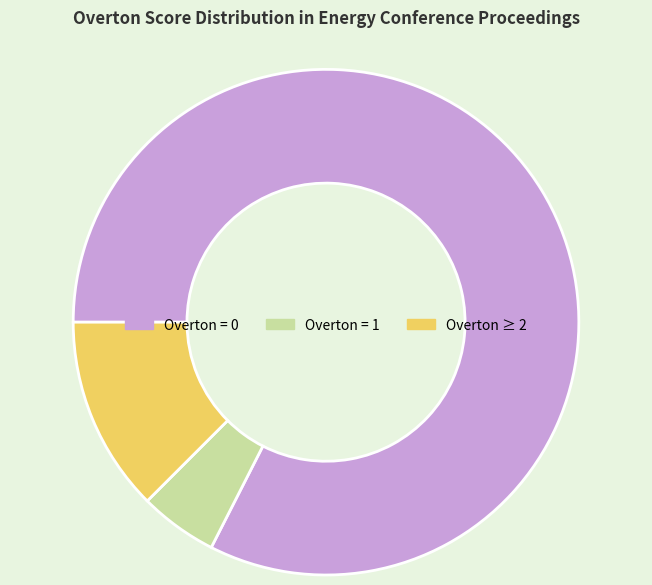

True or false: Overton = 1 accounts for 15% of the total.

False